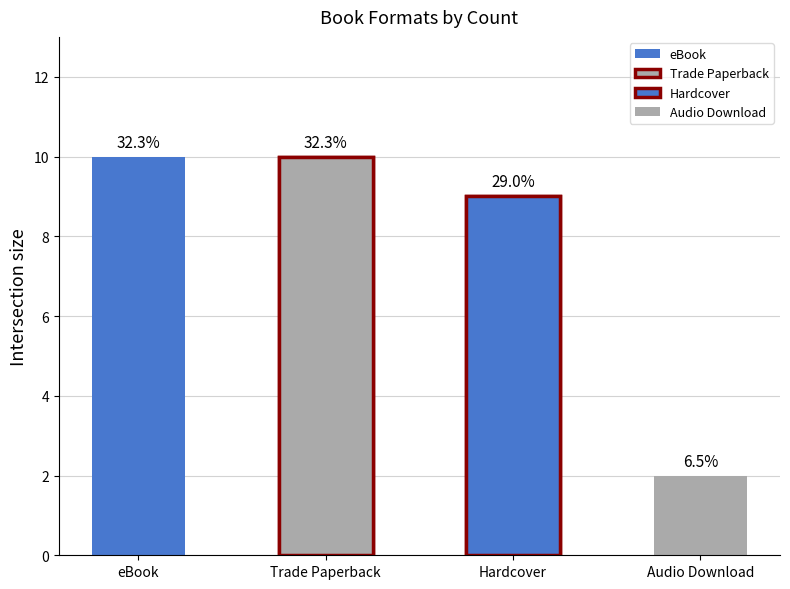

List the labels in order of value, smallest first.

Audio Download, Hardcover, eBook, Trade Paperback